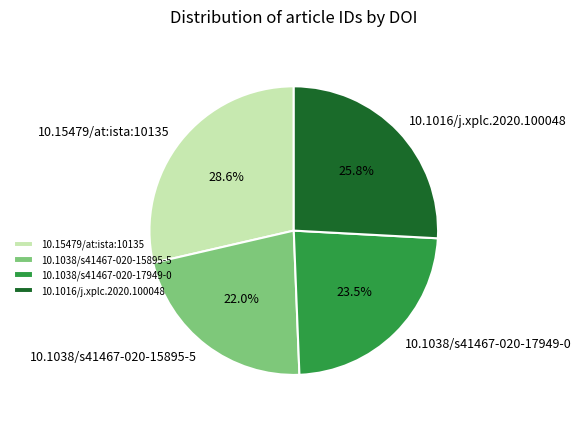

What percentage do 10.1016/j.xplc.2020.100048 and 10.15479/at:ista:10135 together represent?

54.5%